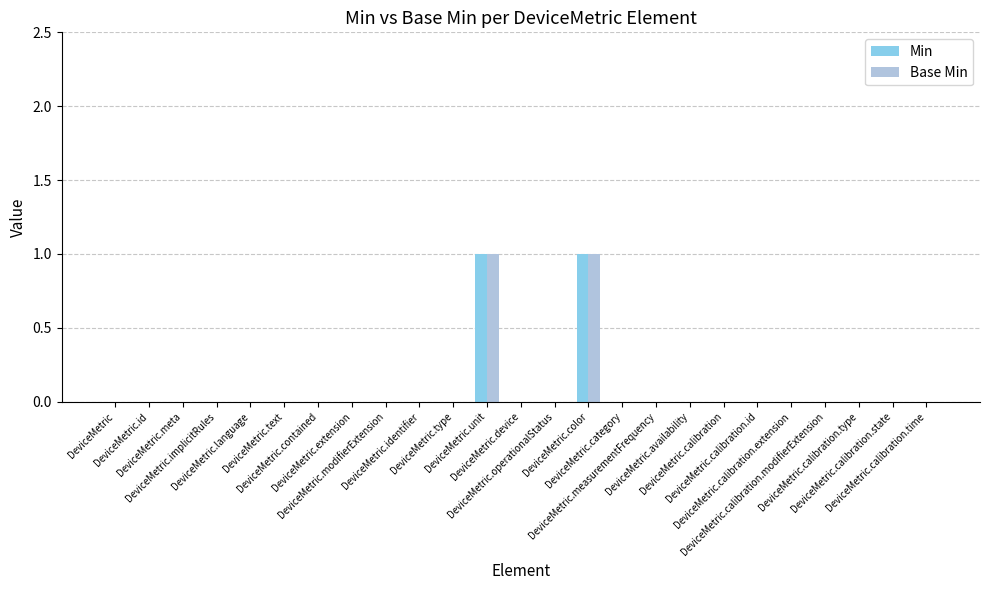

Reading right to left, what are all the values shown in this chart?

Min: DeviceMetric.calibration.time=0	DeviceMetric.calibration.state=0	DeviceMetric.calibration.type=0	DeviceMetric.calibration.modifierExtension=0	DeviceMetric.calibration.extension=0	DeviceMetric.calibration.id=0	DeviceMetric.calibration=0	DeviceMetric.availability=0	DeviceMetric.measurementFrequency=0	DeviceMetric.category=0	DeviceMetric.color=1	DeviceMetric.operationalStatus=0	DeviceMetric.device=0	DeviceMetric.unit=1	DeviceMetric.type=0	DeviceMetric.identifier=0	DeviceMetric.modifierExtension=0	DeviceMetric.extension=0	DeviceMetric.contained=0	DeviceMetric.text=0	DeviceMetric.language=0	DeviceMetric.implicitRules=0	DeviceMetric.meta=0	DeviceMetric.id=0	DeviceMetric=0
Base Min: DeviceMetric.calibration.time=0	DeviceMetric.calibration.state=0	DeviceMetric.calibration.type=0	DeviceMetric.calibration.modifierExtension=0	DeviceMetric.calibration.extension=0	DeviceMetric.calibration.id=0	DeviceMetric.calibration=0	DeviceMetric.availability=0	DeviceMetric.measurementFrequency=0	DeviceMetric.category=0	DeviceMetric.color=1	DeviceMetric.operationalStatus=0	DeviceMetric.device=0	DeviceMetric.unit=1	DeviceMetric.type=0	DeviceMetric.identifier=0	DeviceMetric.modifierExtension=0	DeviceMetric.extension=0	DeviceMetric.contained=0	DeviceMetric.text=0	DeviceMetric.language=0	DeviceMetric.implicitRules=0	DeviceMetric.meta=0	DeviceMetric.id=0	DeviceMetric=0